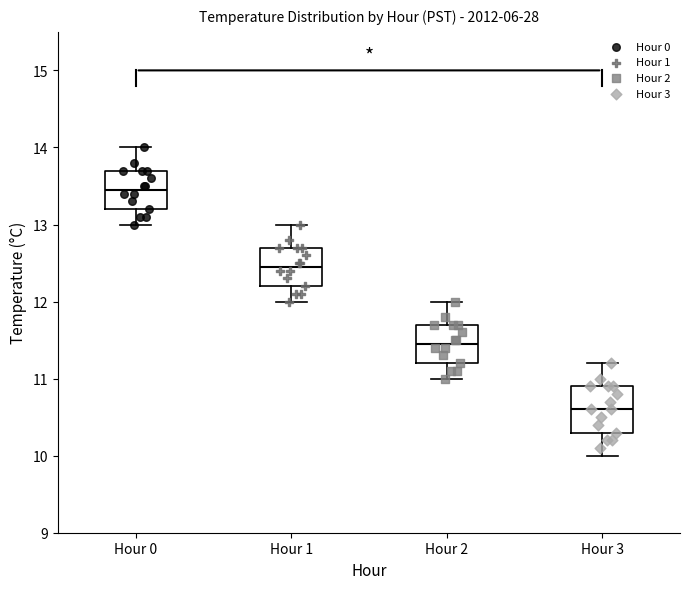

Reading left to right, read every box against the y-axis: the position of its median line, the range the box covers, and the ends of its whiskers. The values are not printed on the chart, so give them approximately, as read against the axis.

Hour 0: median 13.5, box 13.2 to 13.7, whiskers 13.0 to 14.0
Hour 1: median 12.5, box 12.2 to 12.7, whiskers 12.0 to 13.0
Hour 2: median 11.5, box 11.2 to 11.7, whiskers 11.0 to 12.0
Hour 3: median 10.6, box 10.3 to 10.9, whiskers 10.0 to 11.2